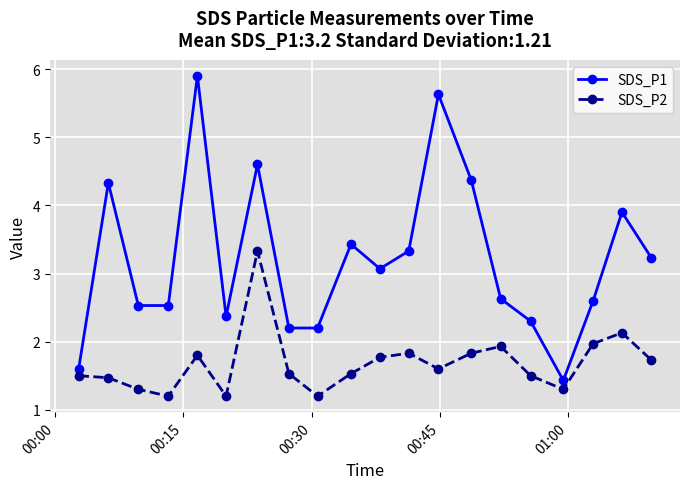

True or false: SDS_P1 and SDS_P2 intersect in this chart.

False